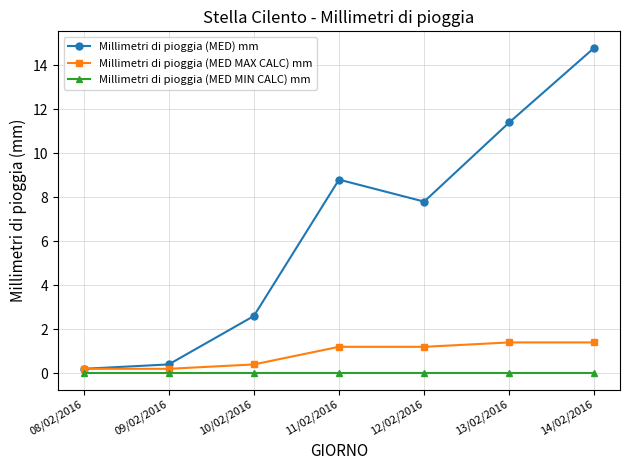

Is it true that Millimetri di pioggia (MED MIN CALC) mm equals 0.0 at 11/02/2016?

True